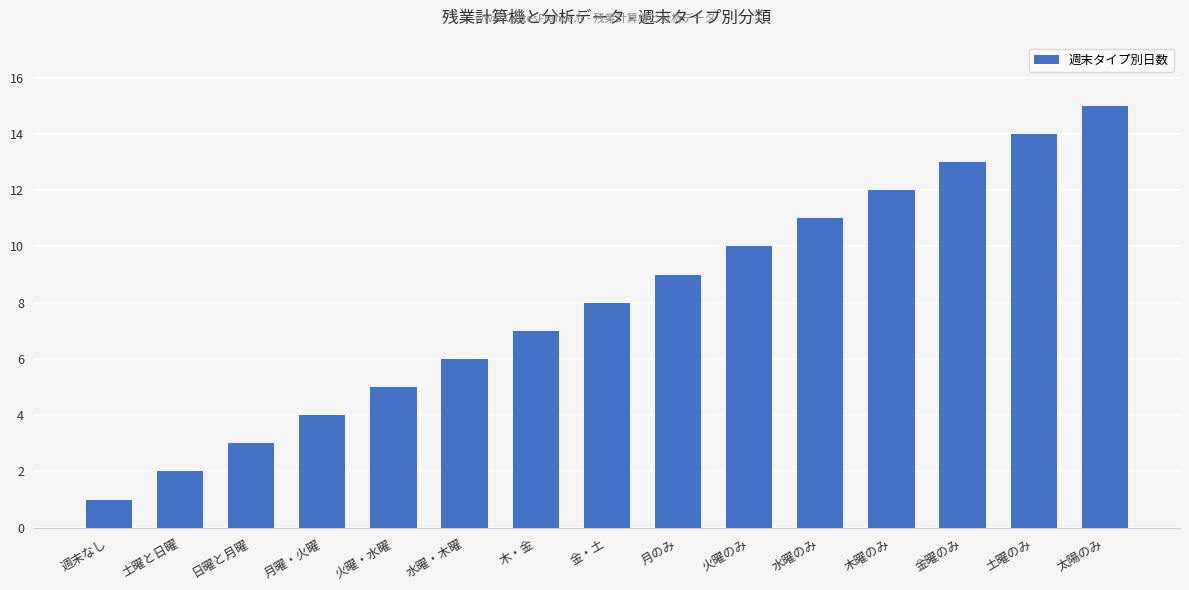

What is the average value?

8